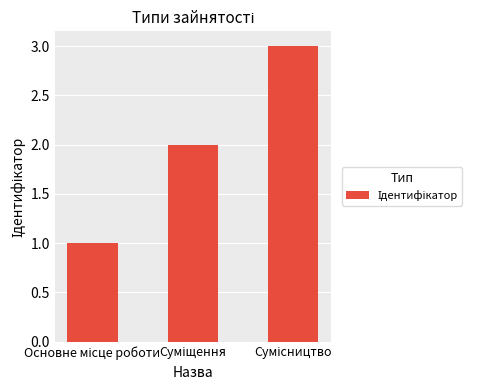

What is the greatest value displayed?

3